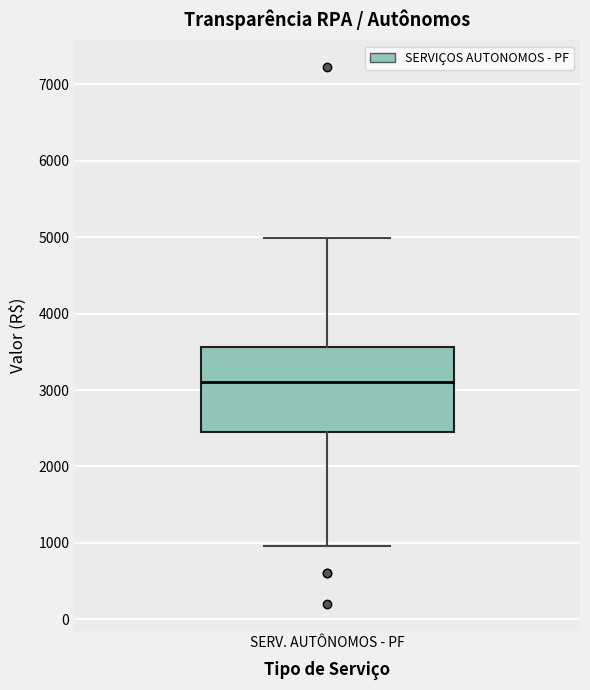

Transcribe this box plot: give where the median line is, the range the box spans, and where the two whiskers end, as read against the y-axis. The values are not printed on the chart, so give them approximately, as read against the axis.

median 3100, box 2500 to 3600, whiskers 1000 to 5000